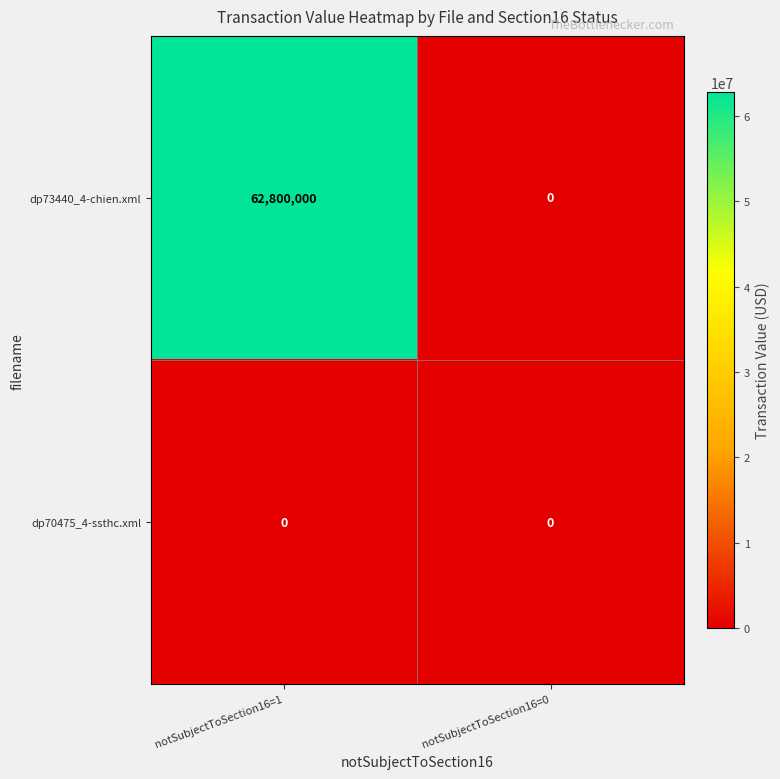

Which series changed the most between notSubjectToSection16=1 and notSubjectToSection16=0?

dp73440_4-chien.xml